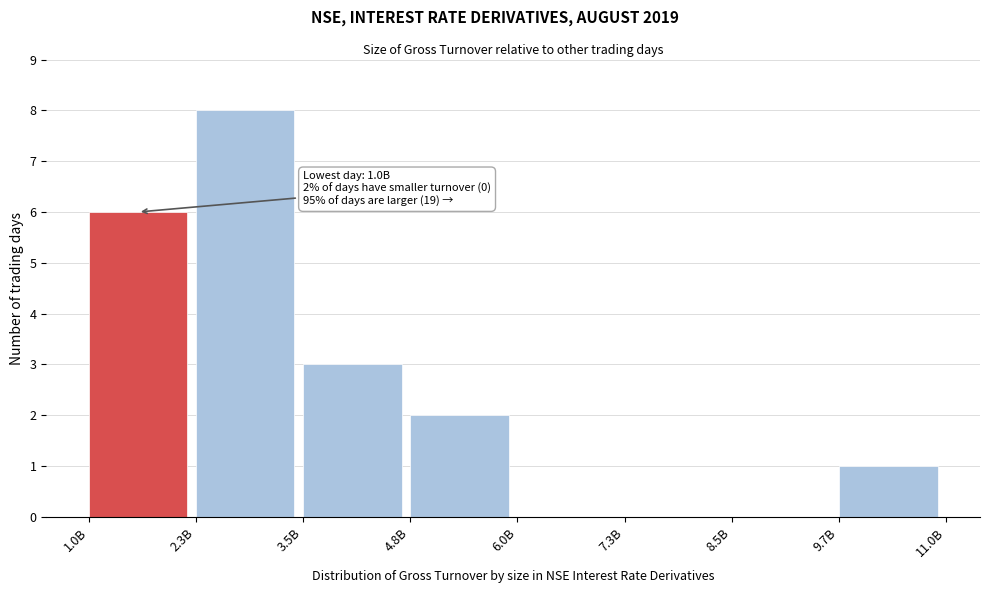

Reading left to right, what are all the values shown in this chart?

1.0B=6	2.3B=8	3.5B=3	4.8B=2	6.0B=0	7.3B=0	8.5B=0	9.7B=1